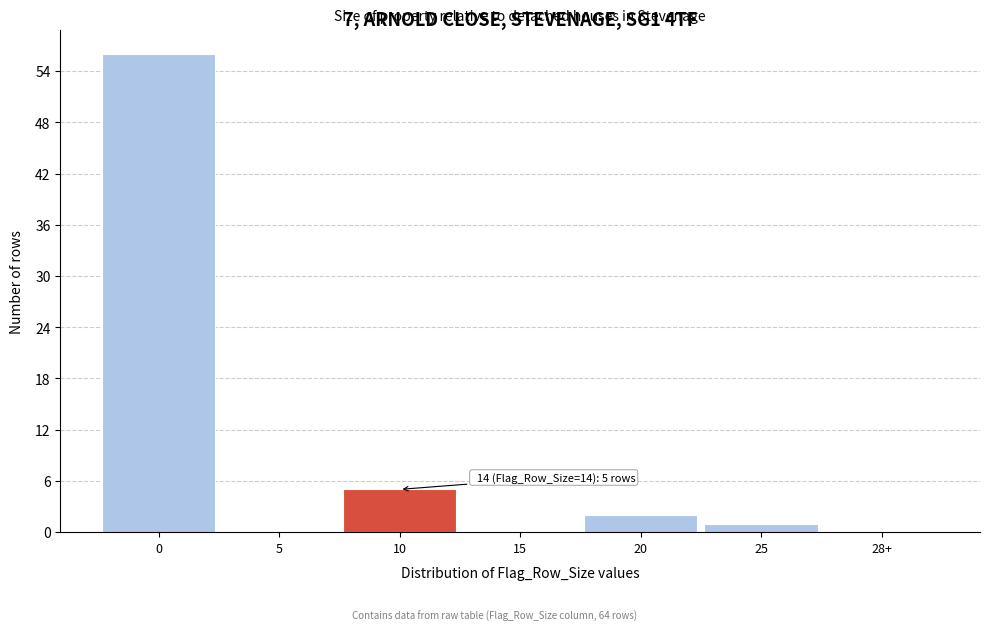

Reading left to right, transcribe all the data shown in this chart.

0=56	5=0	10=5	15=0	20=2	25=1	28+=0